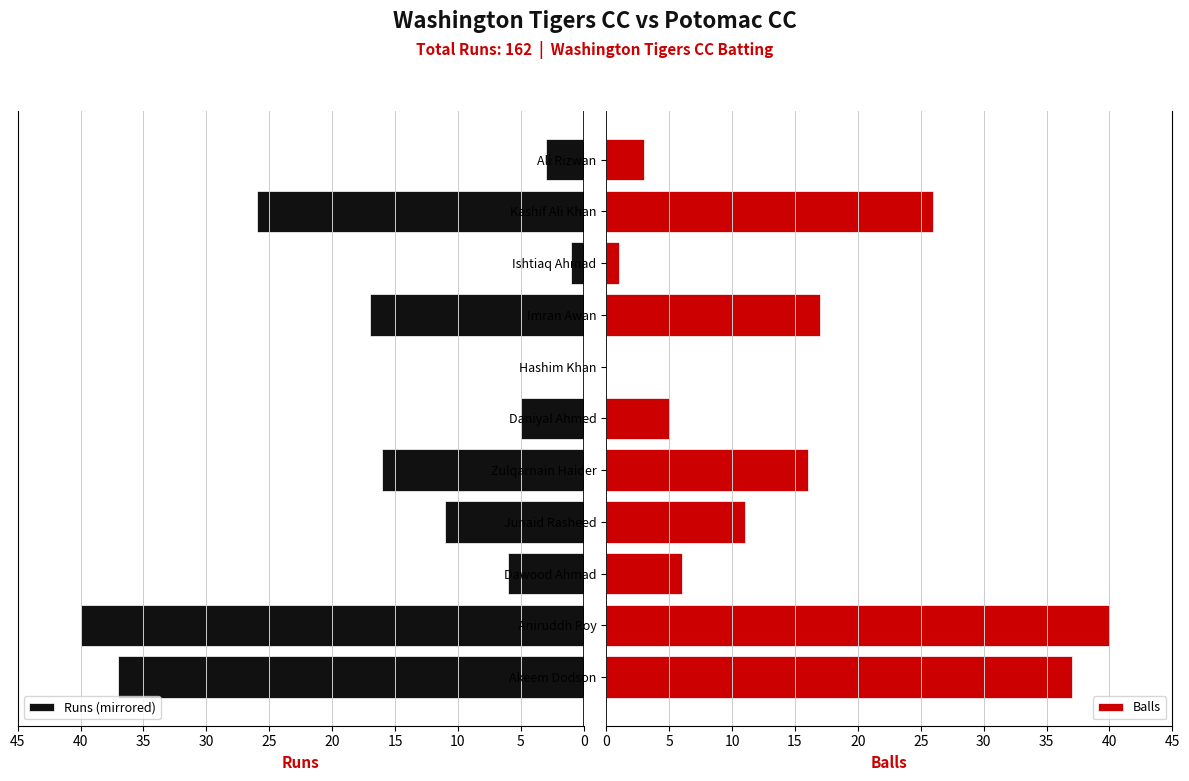

Which series has the widest spread of values?

Runs (mirrored)